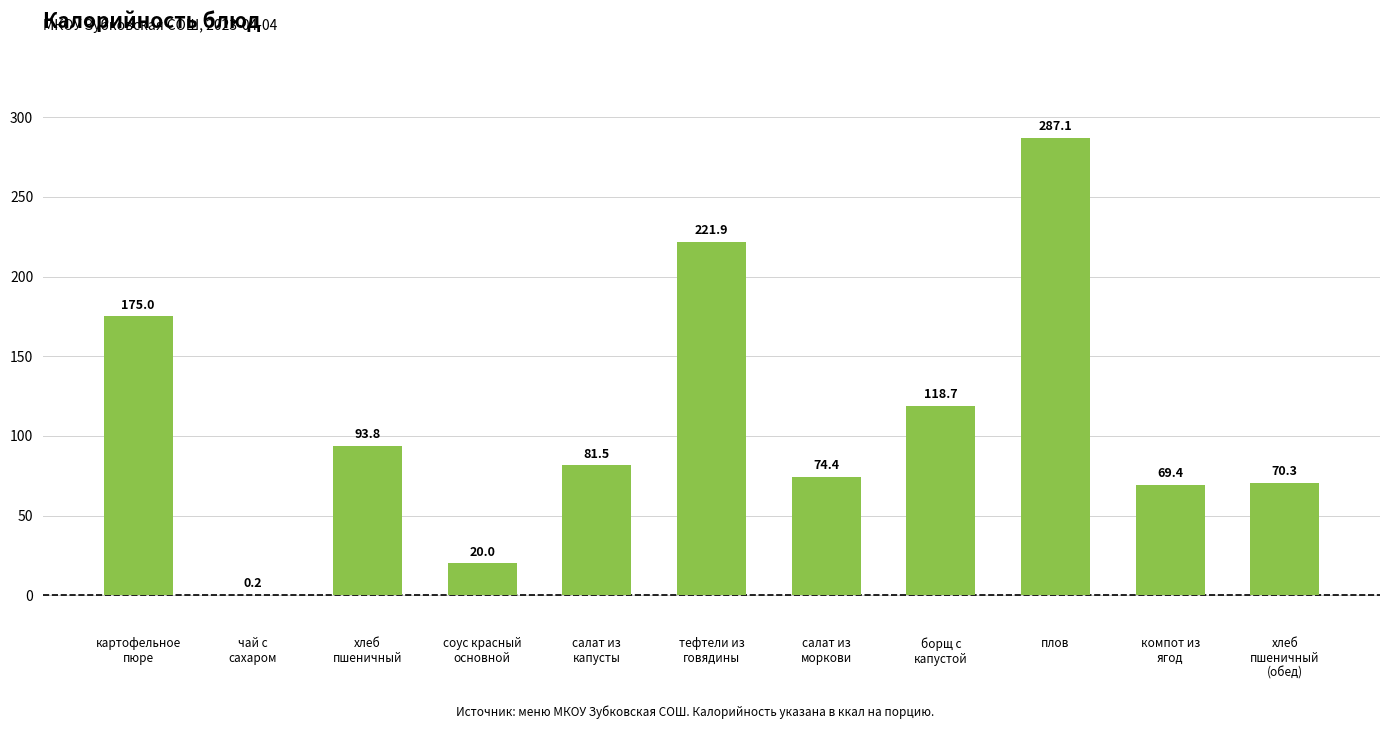

Which label corresponds to the largest value in the chart?

плов